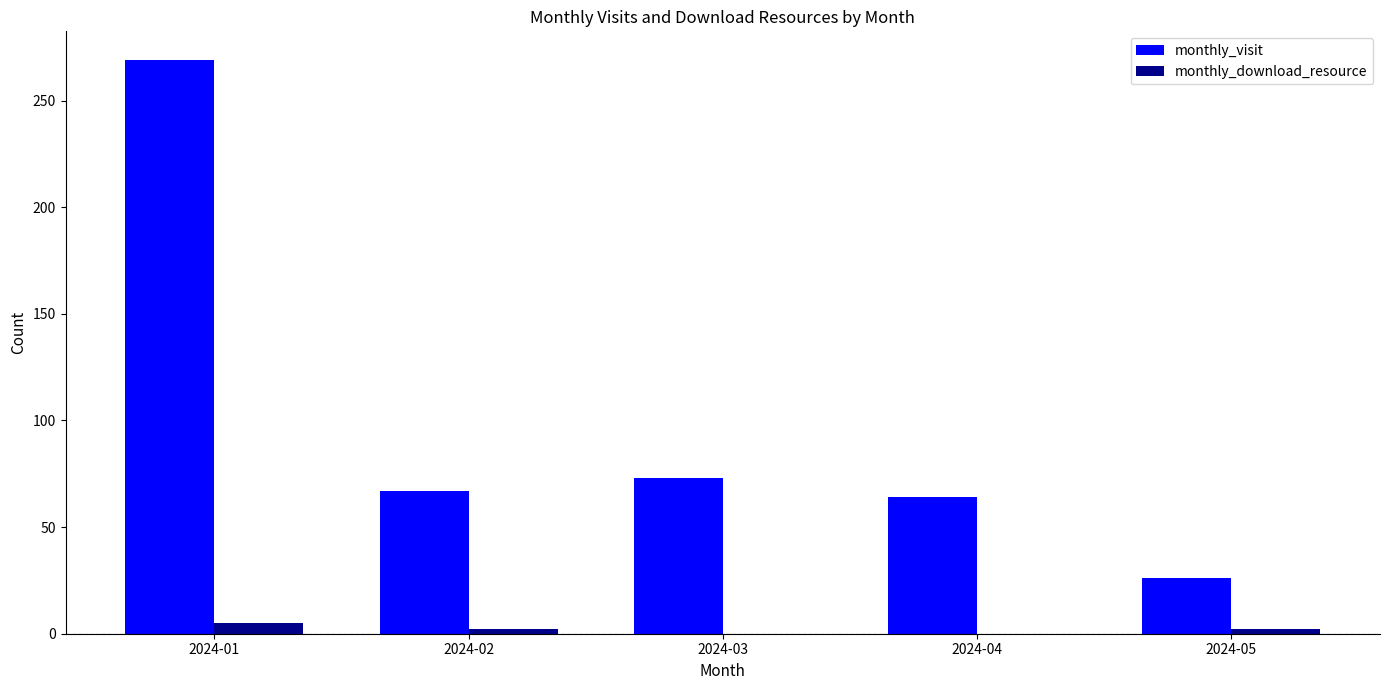

Between 2024-03 and 2024-05, which series saw the biggest shift?

monthly_visit